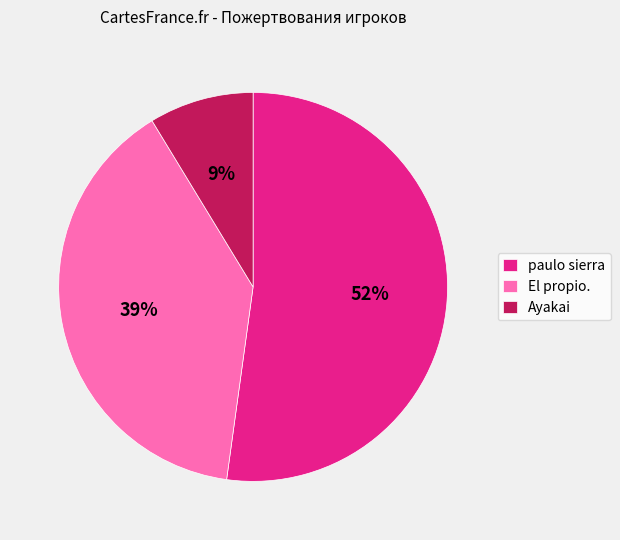

Does any single category account for the majority?

Yes